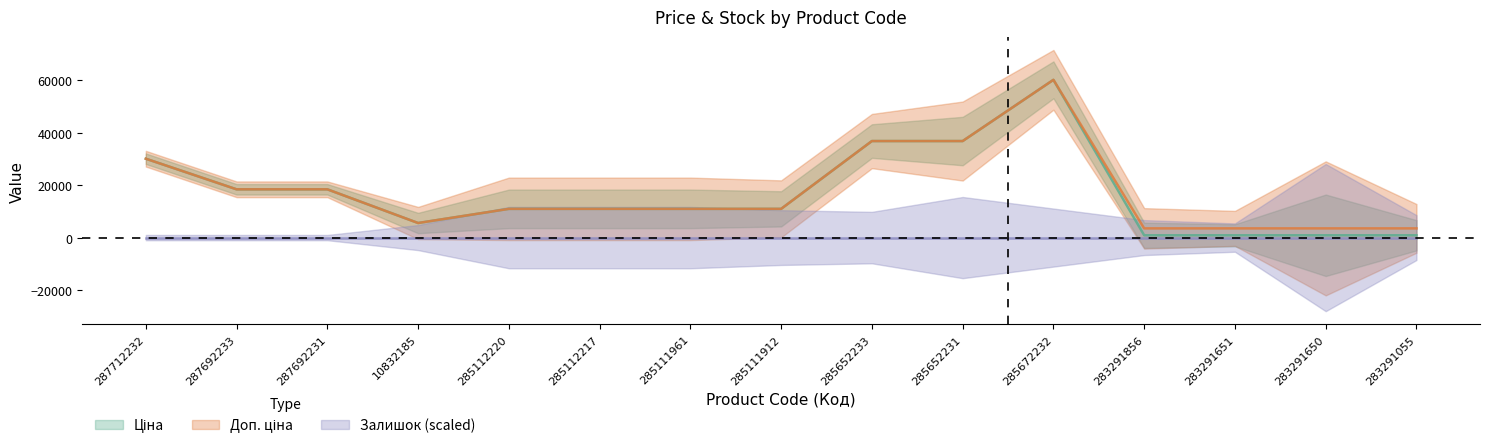

The Доп. ціна series shows 4577.1 at 283291055. True or false?

False